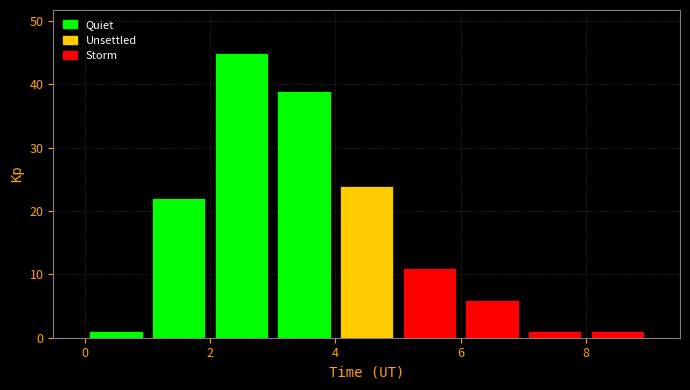

How tall is the bar that spans 4 to 5 on the x-axis? The values are not printed on the chart, so give them approximately, as read against the axis.

24